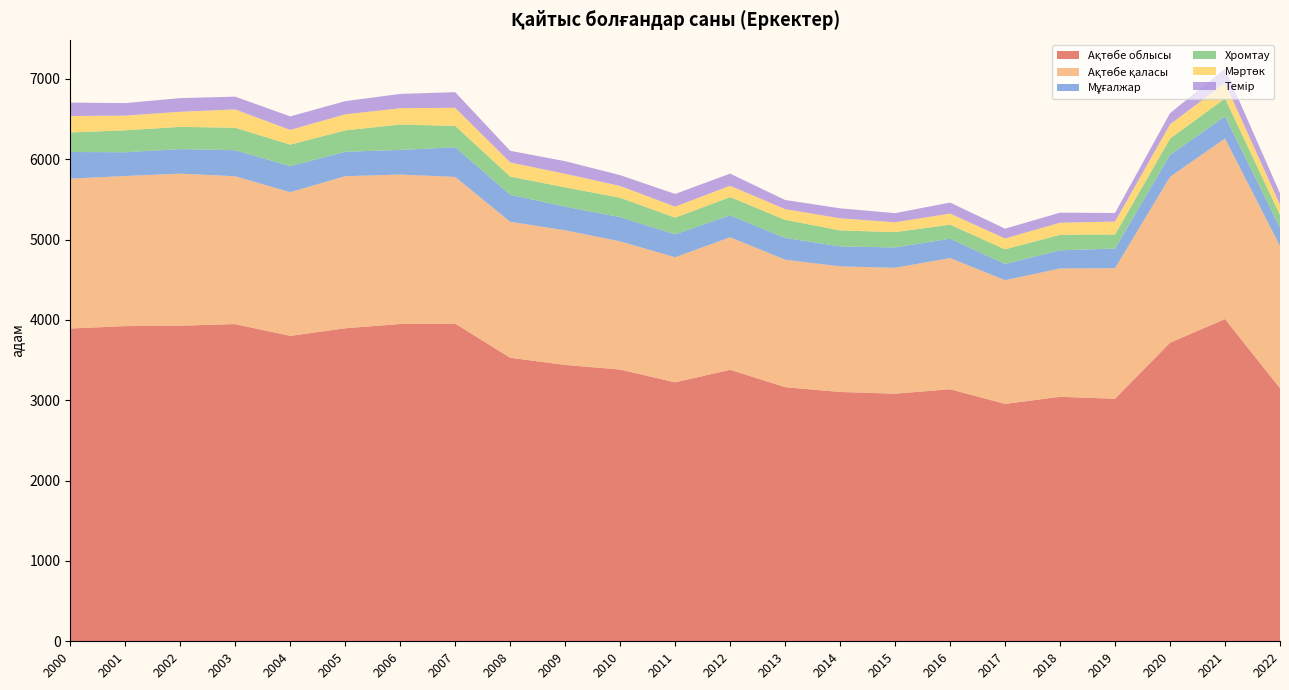

Reading left to right, extract all data points from this chart.

Ақтөбе облысы: 3893	3923	3928	3948	3801	3896	3949	3954	3529	3440	3382	3223	3379	3163	3103	3082	3137	2955	3043	3019	3716	4011	3149
Ақтөбе қаласы: 1866	1868	1893	1840	1789	1893	1860	1826	1693	1675	1596	1557	1650	1587	1563	1567	1633	1540	1597	1625	2065	2247	1771
Мұғалжар: 331	296	305	324	324	304	307	369	336	295	301	285	273	271	249	253	241	202	226	244	272	276	226
Хромтау: 243	273	277	280	268	266	316	266	227	240	242	208	227	225	199	191	175	182	194	175	204	223	160
Мәртөк: 205	183	188	228	183	200	203	225	175	169	146	137	141	133	151	122	138	135	150	161	177	192	129
Темір: 167	156	170	159	168	164	178	195	145	157	135	158	151	114	124	114	137	122	125	107	139	180	141